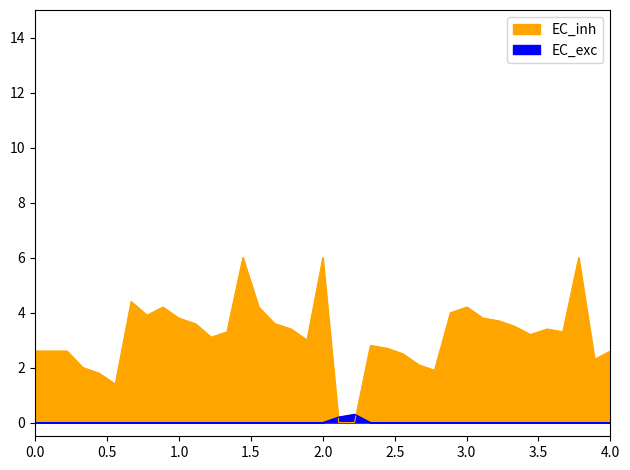

How many lines are shown in the chart?

1